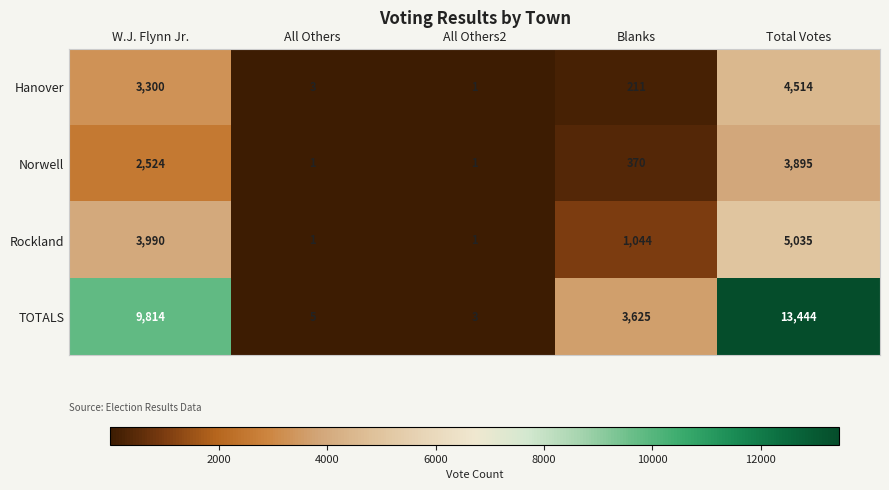

What is the sum of the Hanover values at All Others2 and Total Votes?

4515